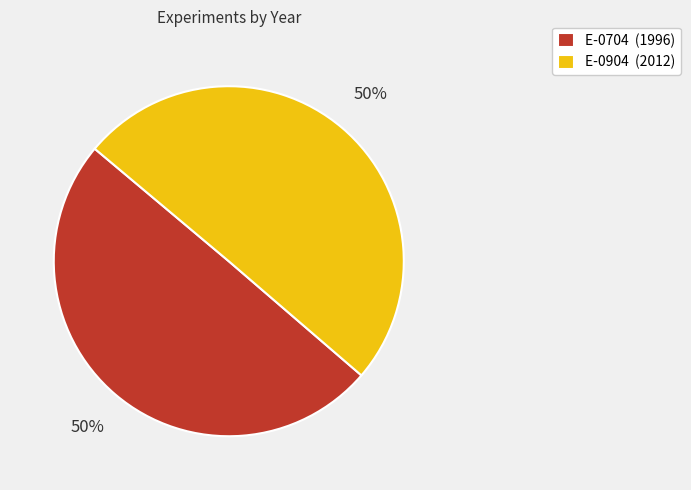

What percentage is the E-0704 (1996) slice, to the nearest percent?

50%